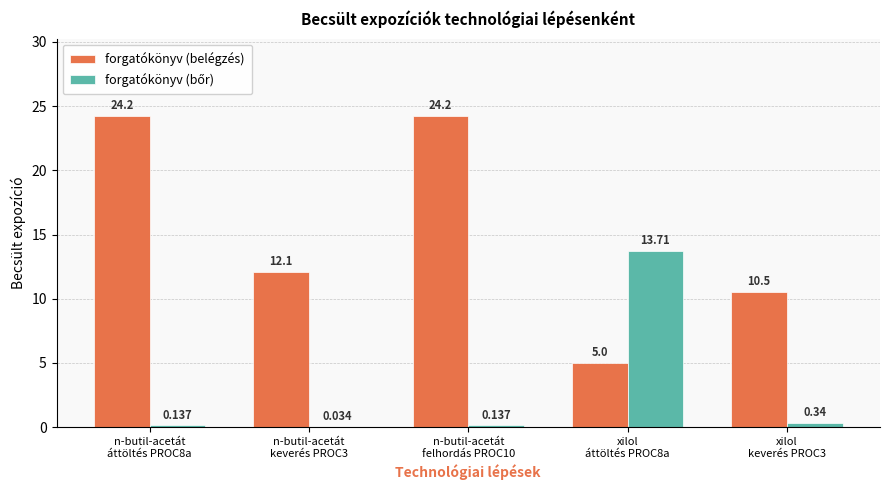

At which label is forgatókönyv (bőr) closest to 6?

xilol
keverés PROC3